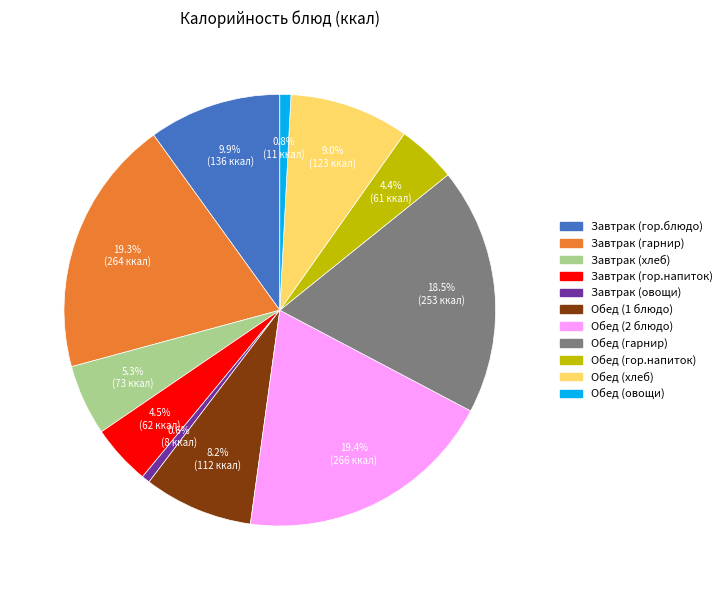

To the nearest percent, what is the difference between the largest and smallest slice percentages?

19%